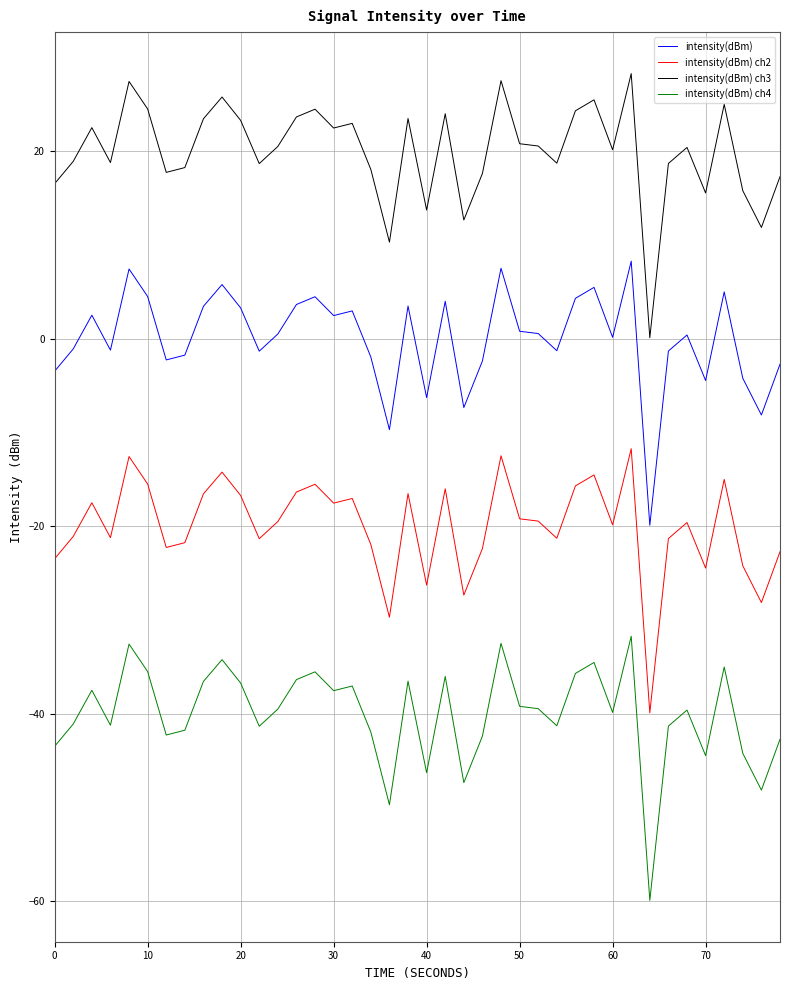

What is the sum of all intensity(dBm) ch3 values?

800.0